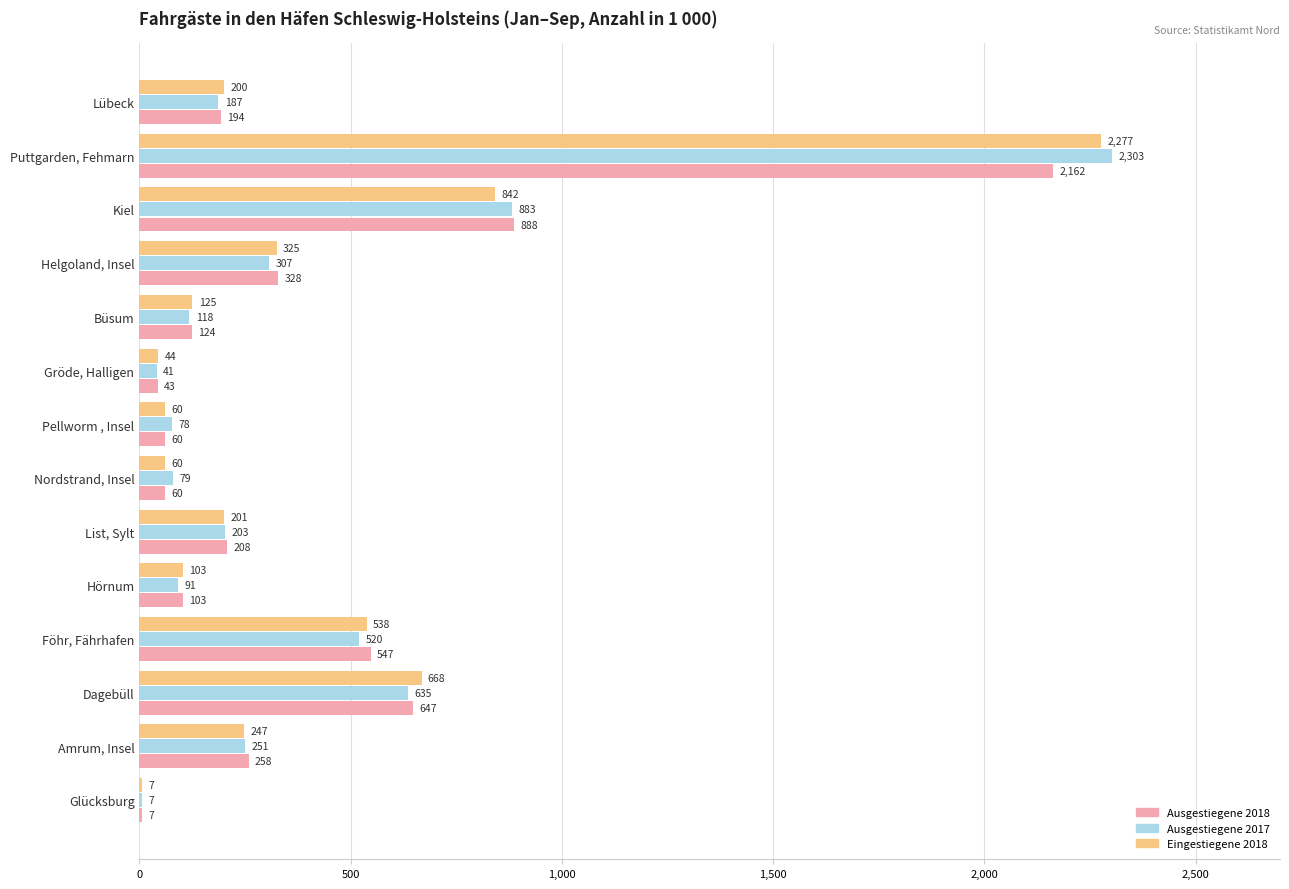

What is the maximum value for Ausgestiegene 2017?

2302.8